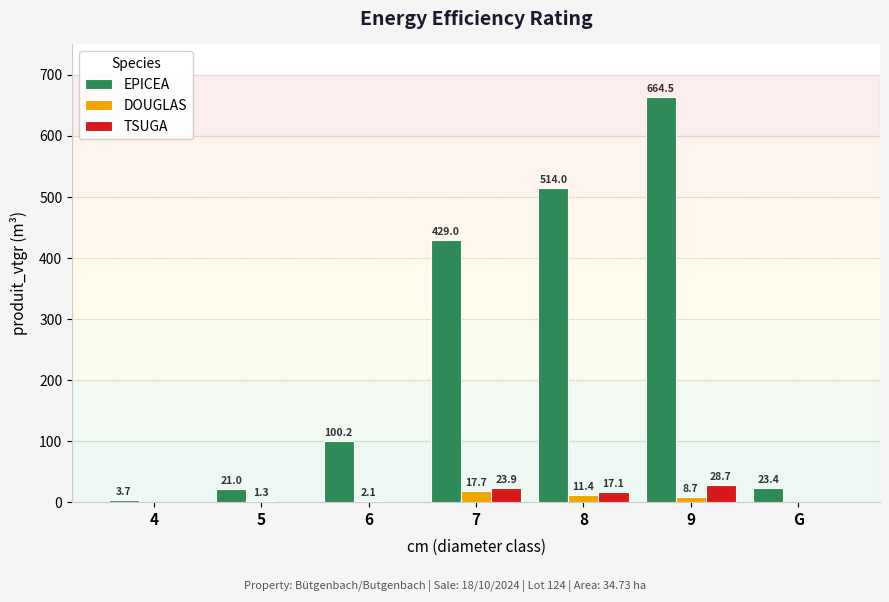

The EPICEA series shows 179.5 at 6. True or false?

False